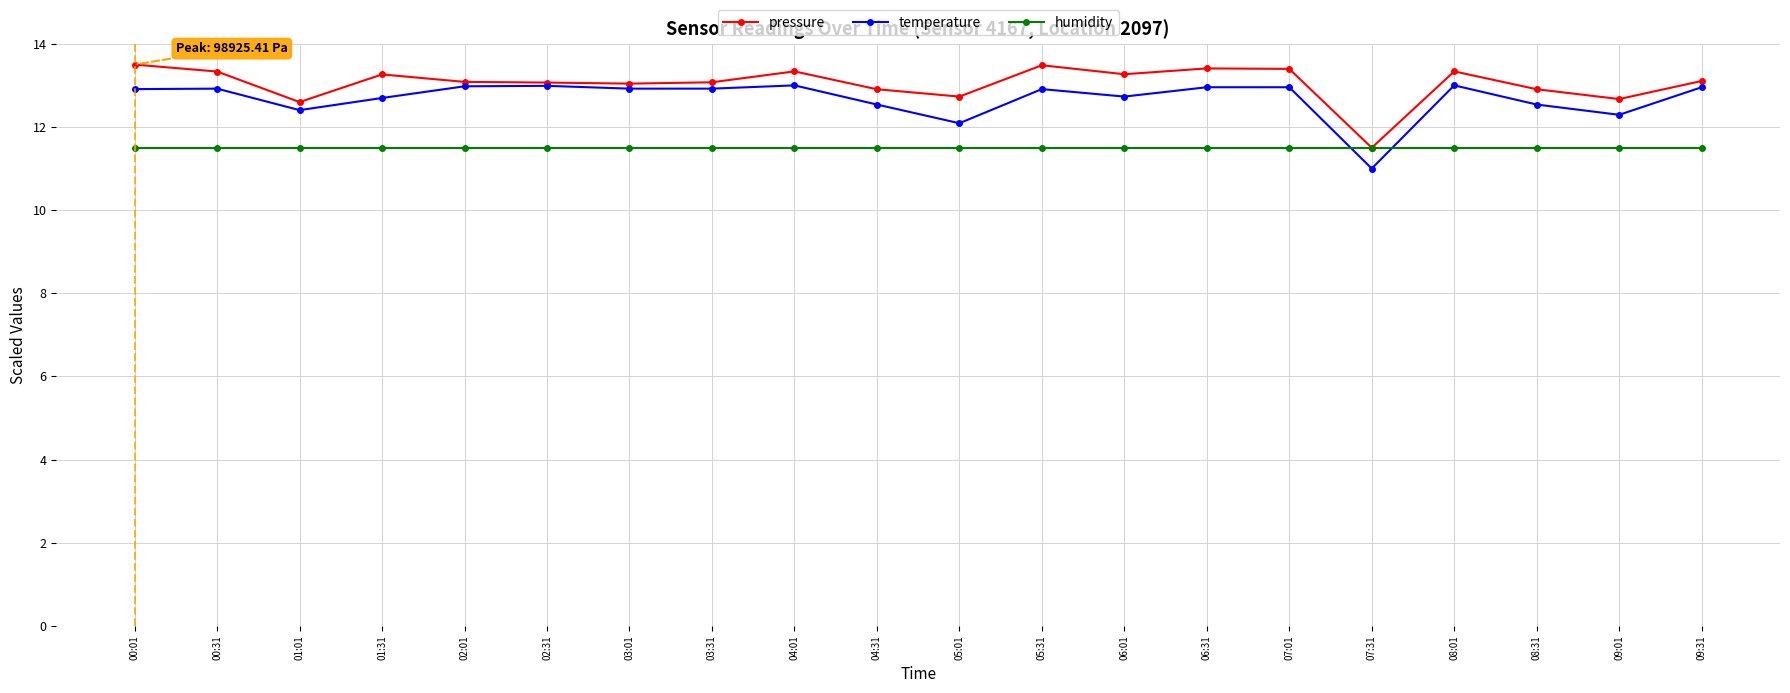

Is it true that humidity equals 16.8 at 09:01?

False